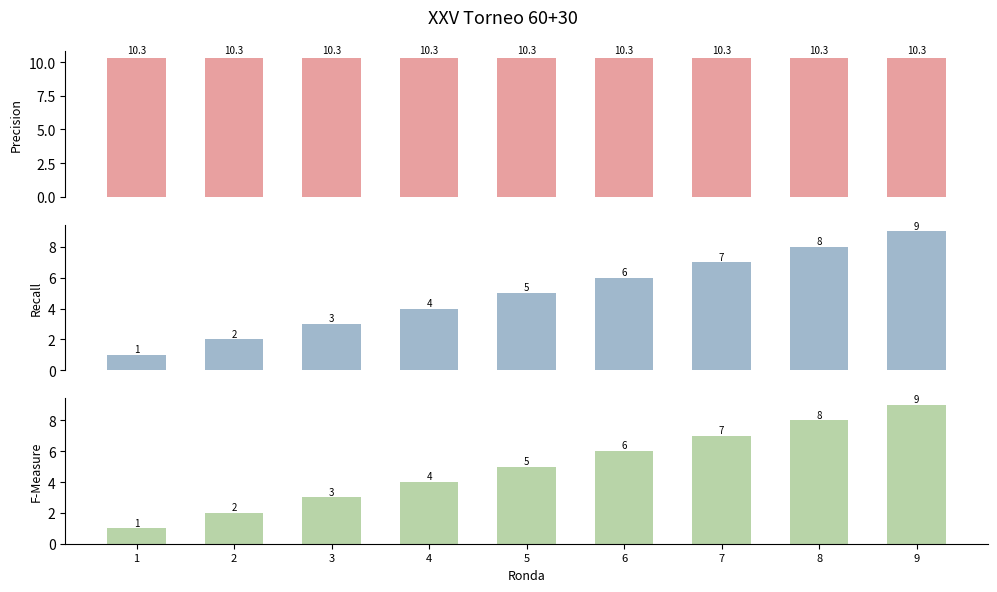

What is the minimum value for Recall?

1.0